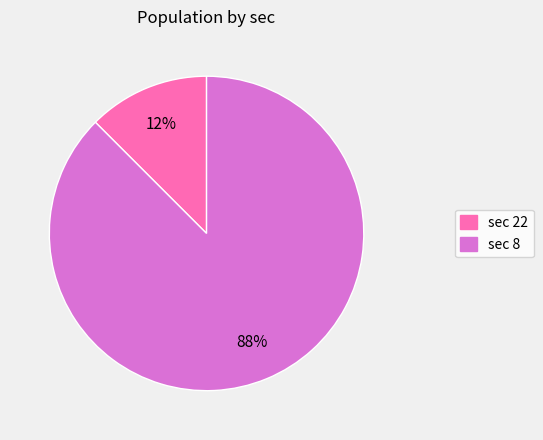

To the nearest percent, what is the average slice percentage?

50%